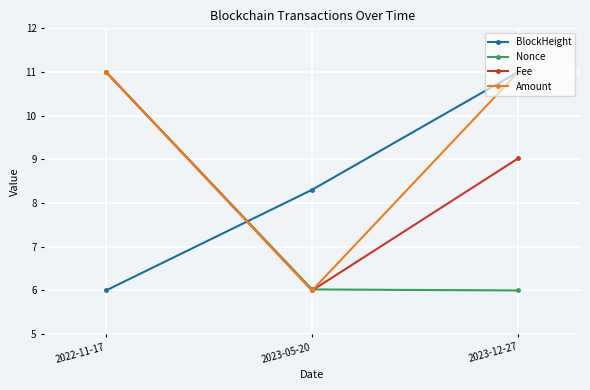

What is the label of the 1st point from the right?

2023-12-27